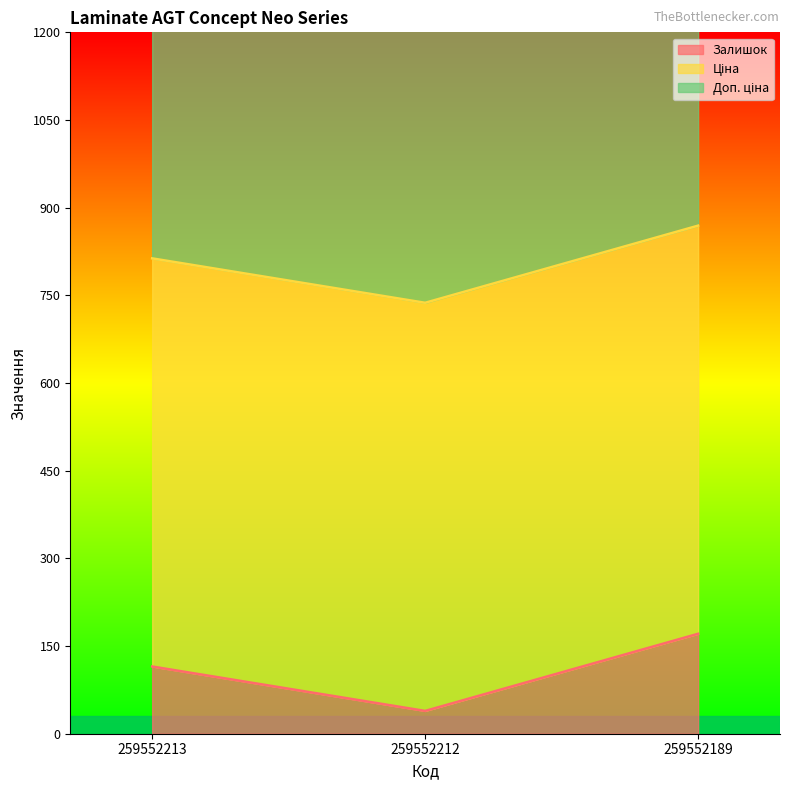

Rank the categories by Залишок value from lowest to highest.

259552212, 259552213, 259552189